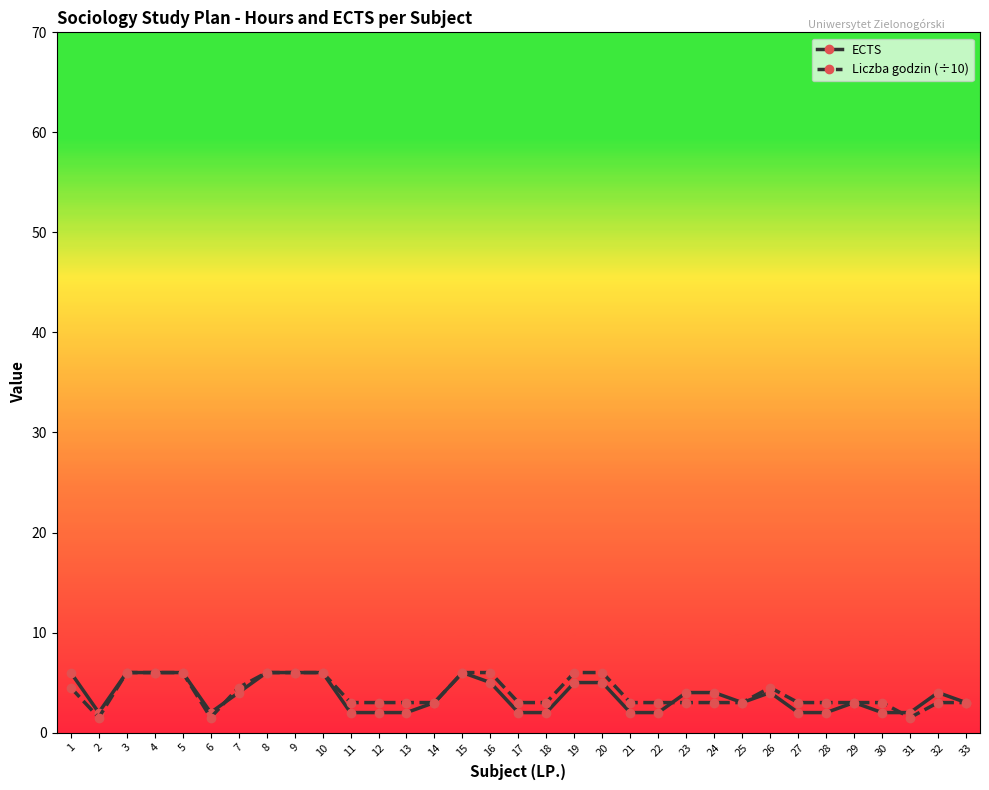

What are all the series names shown in the legend?

ECTS, Liczba godzin (÷10)